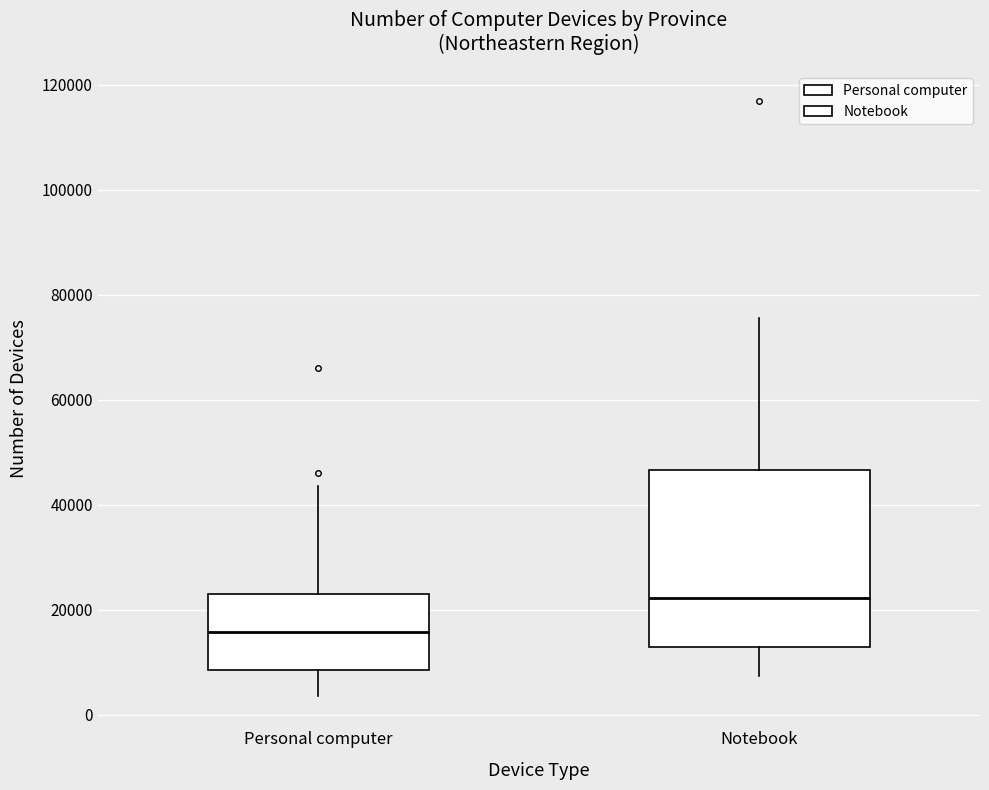

Where is the upper edge of the box for Personal computer on the y-axis? The values are not printed on the chart, so give them approximately, as read against the axis.

24000